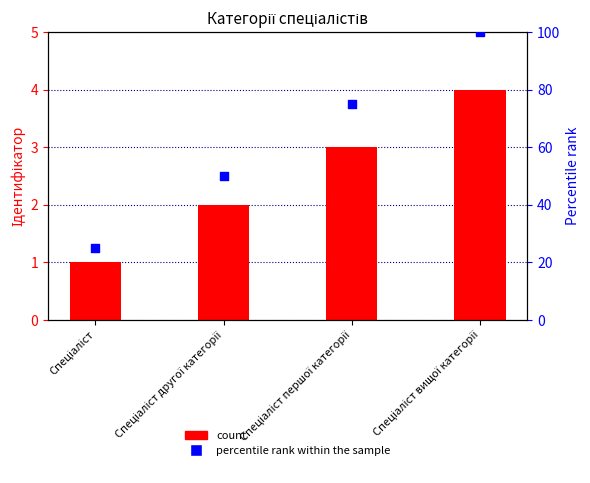

What is the total value across all series at Спеціаліст вищої категорії?

104